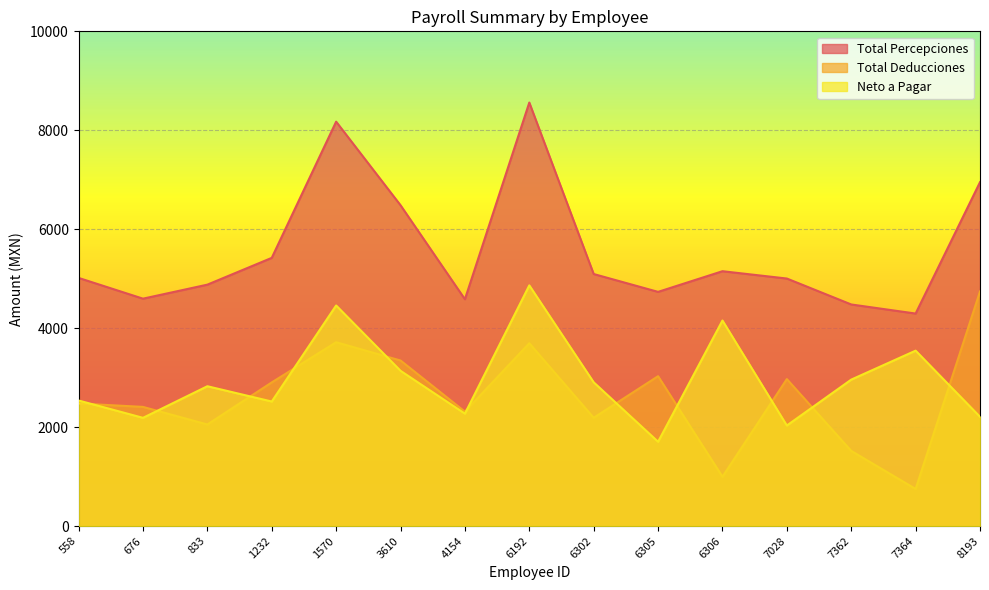

Which category has the highest value in the Total Deducciones series?

8193